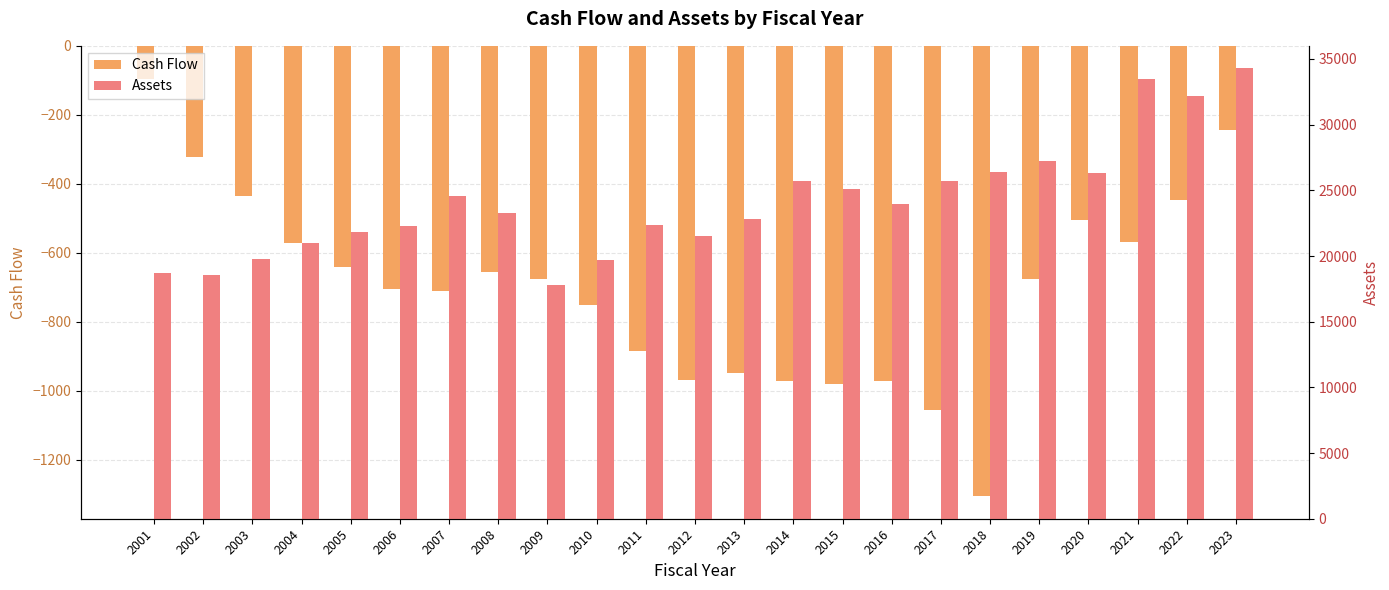

At which label does Assets reach its peak?

2023